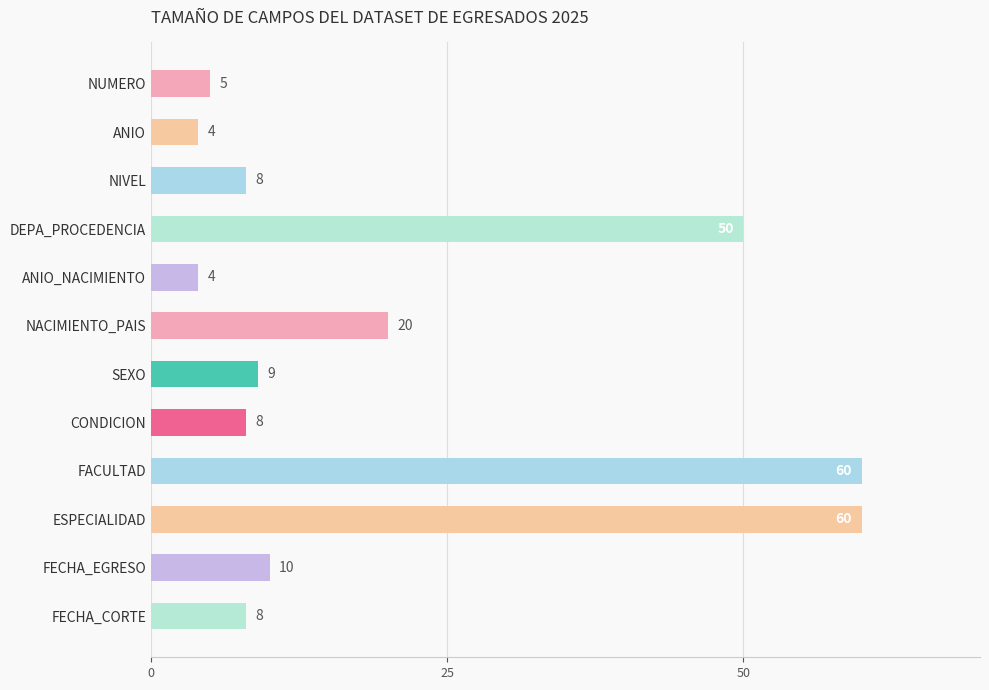

What is the minimum value shown in the chart?

4